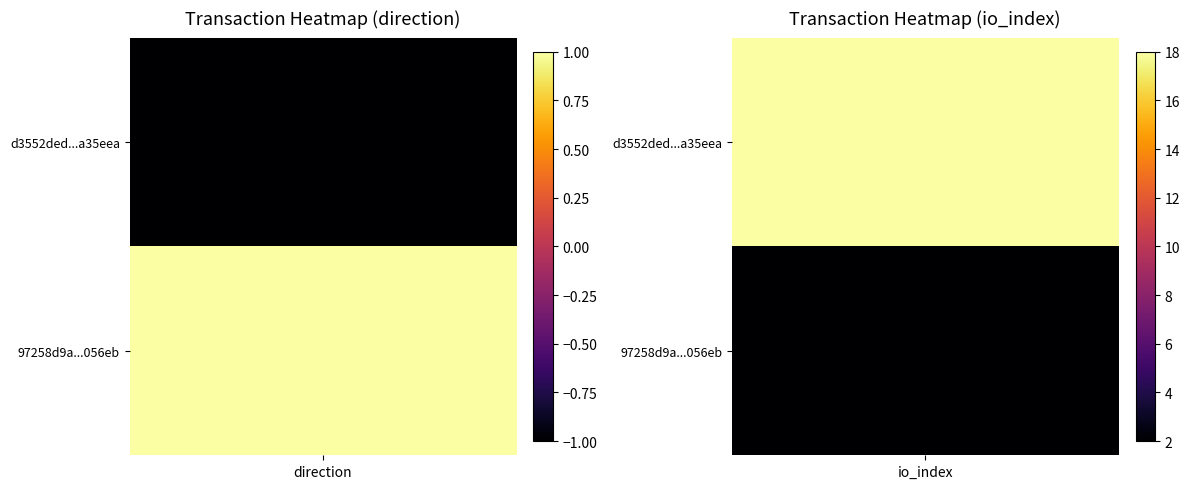

Rank the series at io_index from highest to lowest value.

d3552ded00cec371b0e8f0819095cd1c6a35eea, 97258d9a18d042f02f78c327b576a10d0b056eb